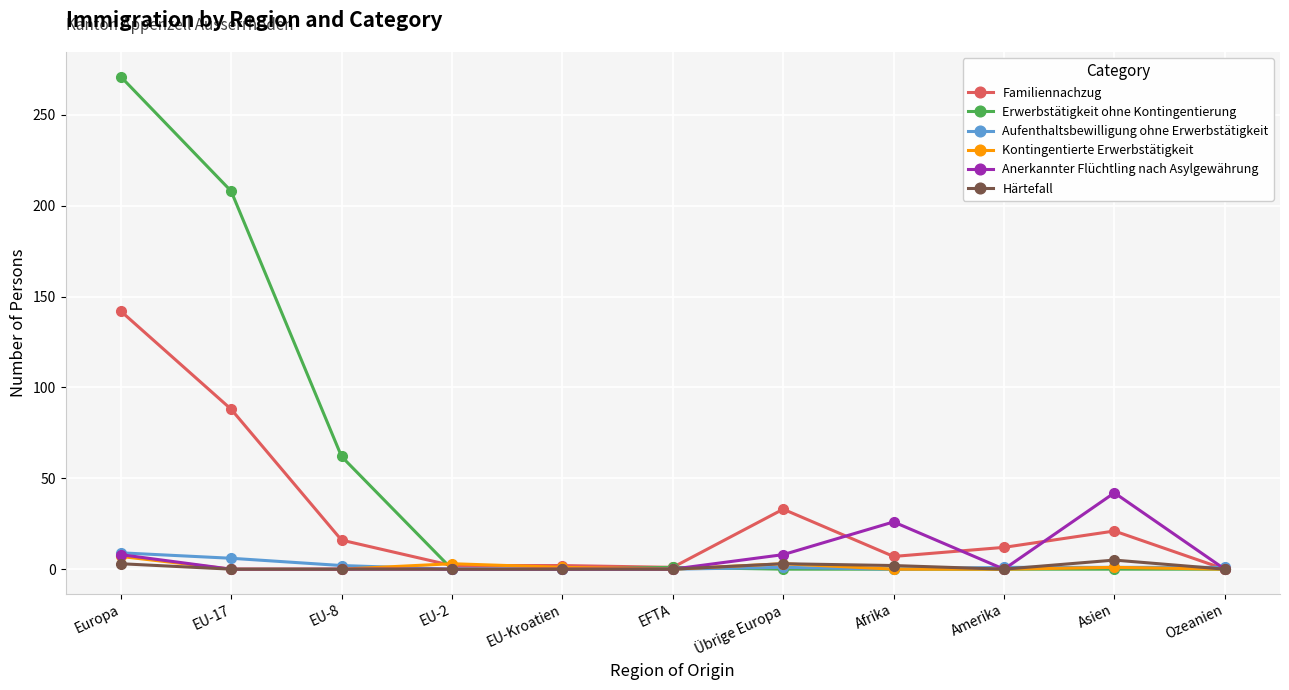

What is the sum of the Erwerbstätigkeit ohne Kontingentierung values at EU-17 and EU-2?

208